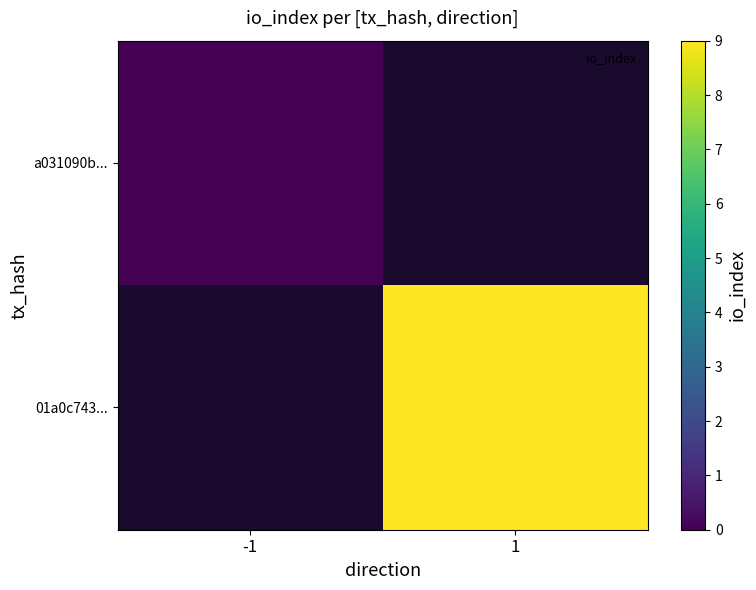

The value of a031090b... at -1 is 0.0. True or false?

True